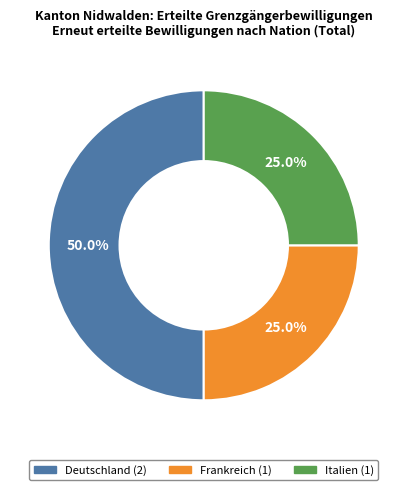

What is the ratio of the value at Frankreich to the value at Italien?

1.0